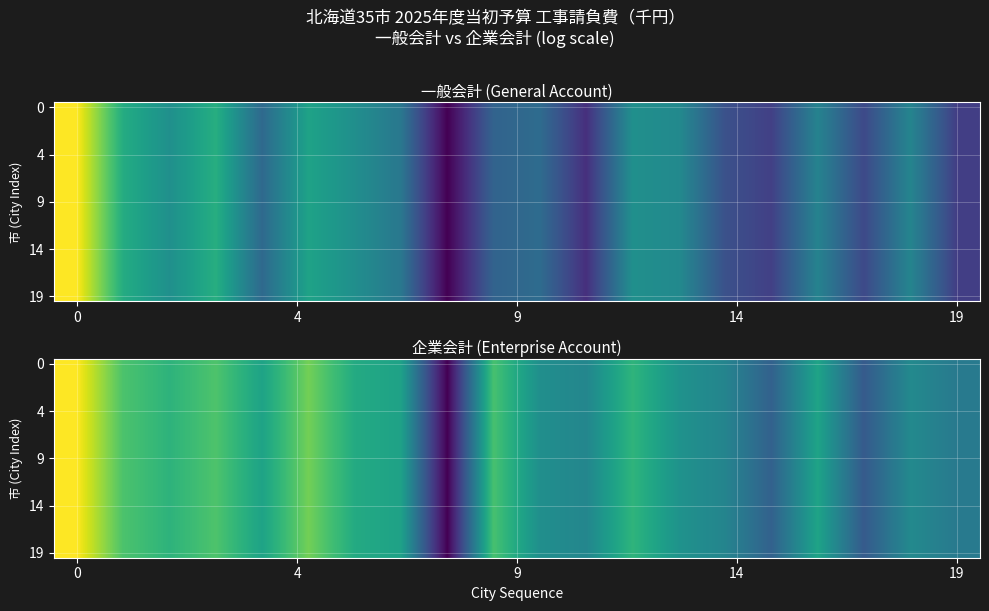

What is the smallest value displayed?

9.4